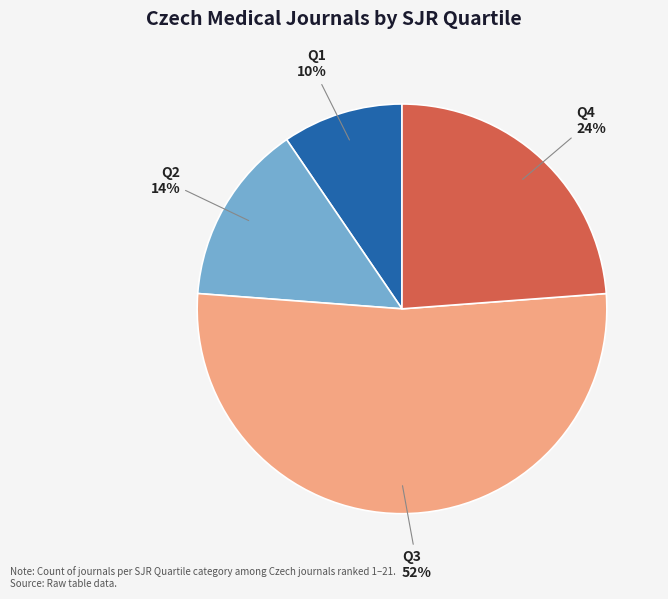

Rank the categories by value from highest to lowest.

Q3, Q4, Q2, Q1